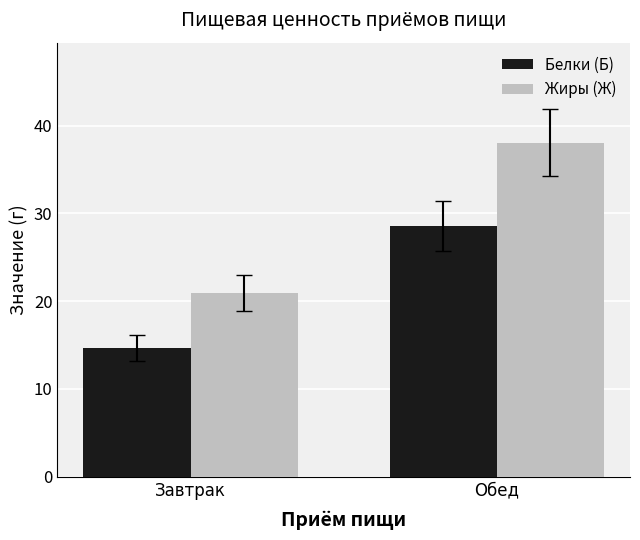

The Жиры (Ж) series shows 30.6 at Завтрак. True or false?

False